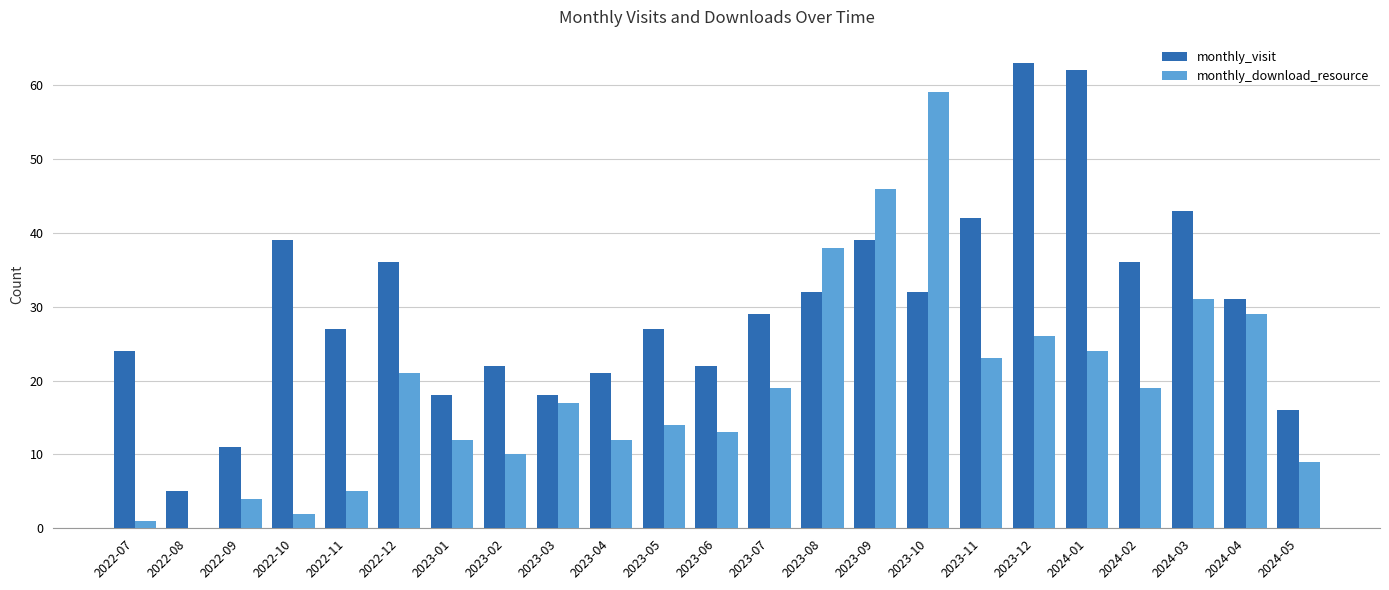

Between 2022-07 and 2022-08, which series saw the biggest shift?

monthly_visit